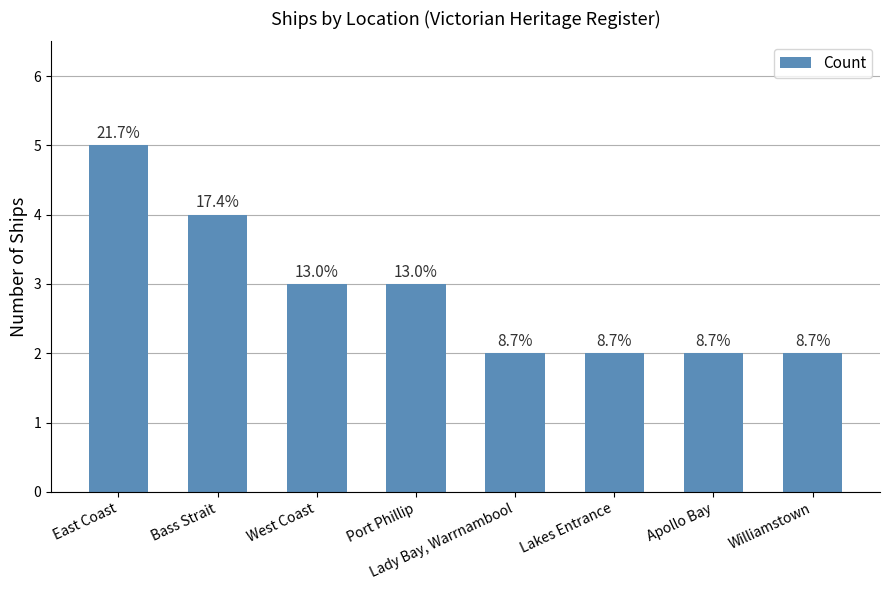

Does the chart contain any negative values?

No